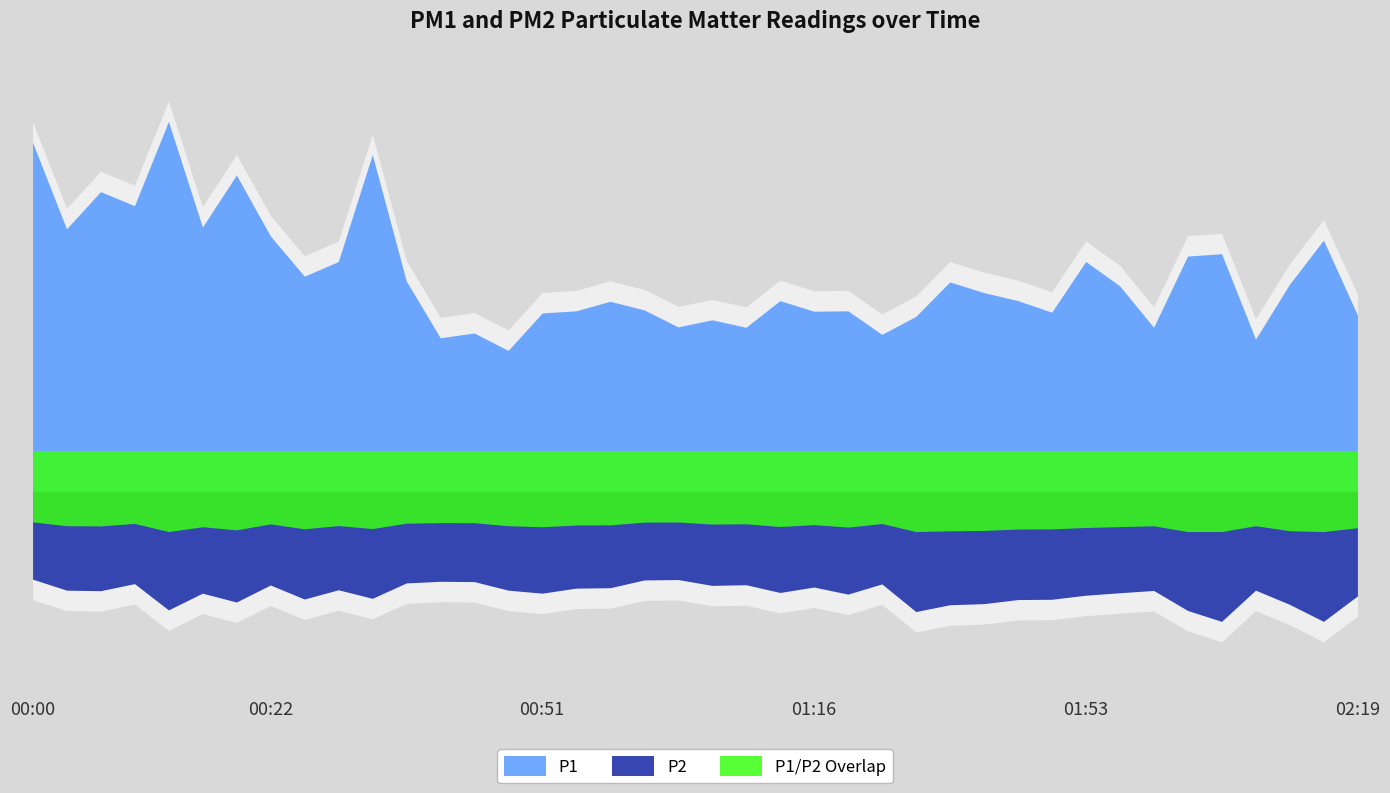

Reading left to right, extract all data points from this chart.

P1: 25.6	19.2	22.0	20.9	27.1	19.4	23.2	18.7	15.8	16.9	24.7	15.4	11.2	11.6	10.3	13.1	13.2	13.9	13.3	12.1	12.6	12.0	14.0	13.2	13.2	11.5	12.8	15.3	14.6	14.0	13.1	16.9	15.1	12.0	17.2	17.4	11.2	15.2	18.4	12.9
P2: 6.5	7.3	7.3	6.8	8.7	7.5	8.2	6.9	7.9	7.2	7.9	6.8	6.6	6.7	7.3	7.5	7.1	7.1	6.5	6.5	6.9	6.9	7.5	7.0	7.6	6.8	8.8	8.3	8.3	8.0	8.0	7.7	7.5	7.3	8.8	9.6	7.3	8.3	9.6	7.7